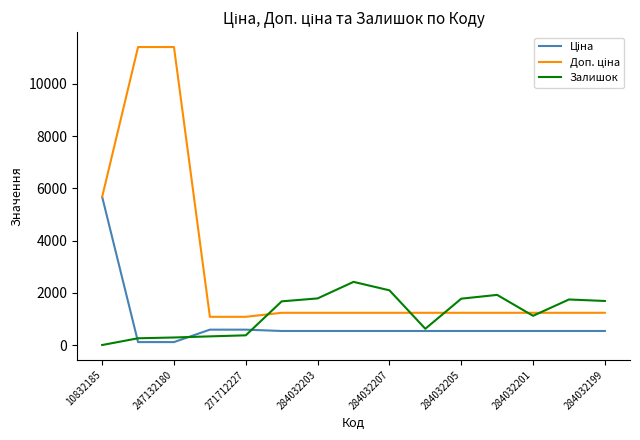

What is the maximum value shown in the chart?

11410.0